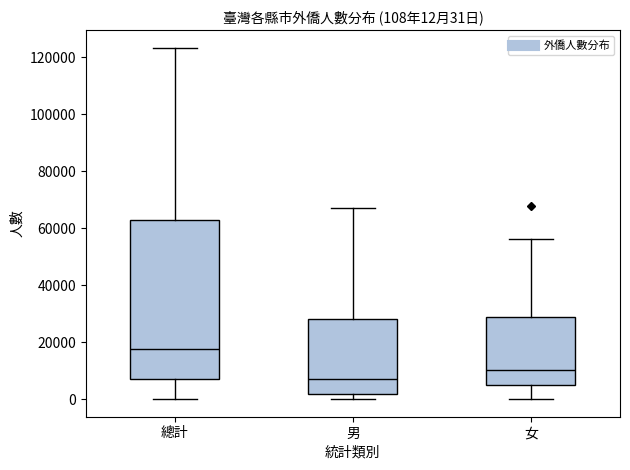

Which box has the highest median line?

總計